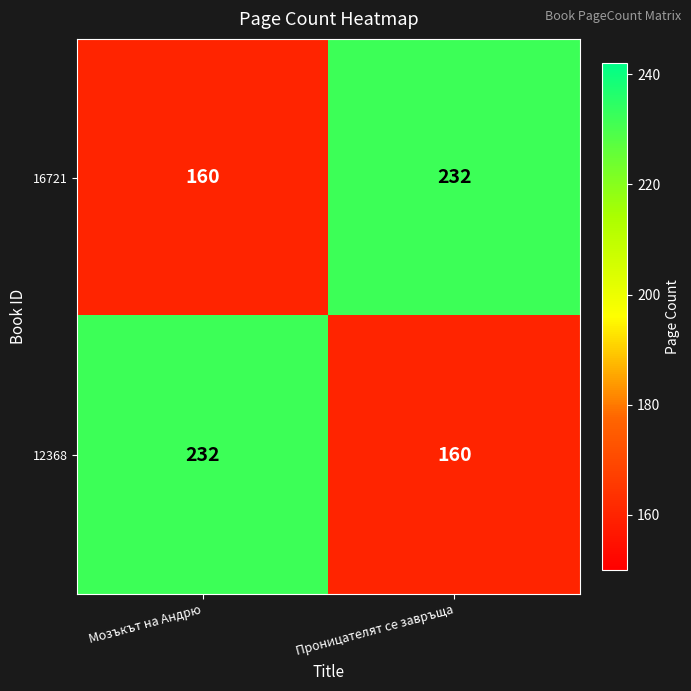

How many data points in 16721 are less than 232?

1